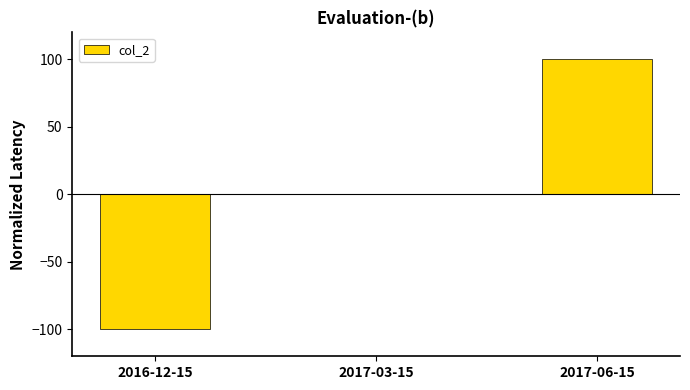

Which category has the highest value across all series?

2017-06-15